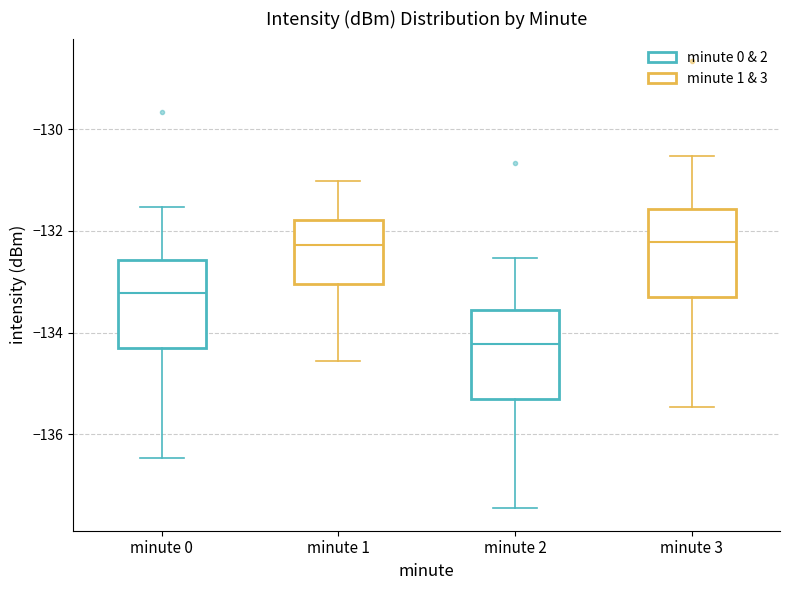

Reading left to right, read every box against the y-axis: the position of its median line, the range the box covers, and the ends of its whiskers. The values are not printed on the chart, so give them approximately, as read against the axis.

minute 0: median -133.2, box -134.4 to -132.6, whiskers -136.4 to -131.6
minute 1: median -132.2, box -133.0 to -131.8, whiskers -134.6 to -131.0
minute 2: median -134.2, box -135.4 to -133.6, whiskers -137.4 to -132.6
minute 3: median -132.2, box -133.4 to -131.6, whiskers -135.4 to -130.6